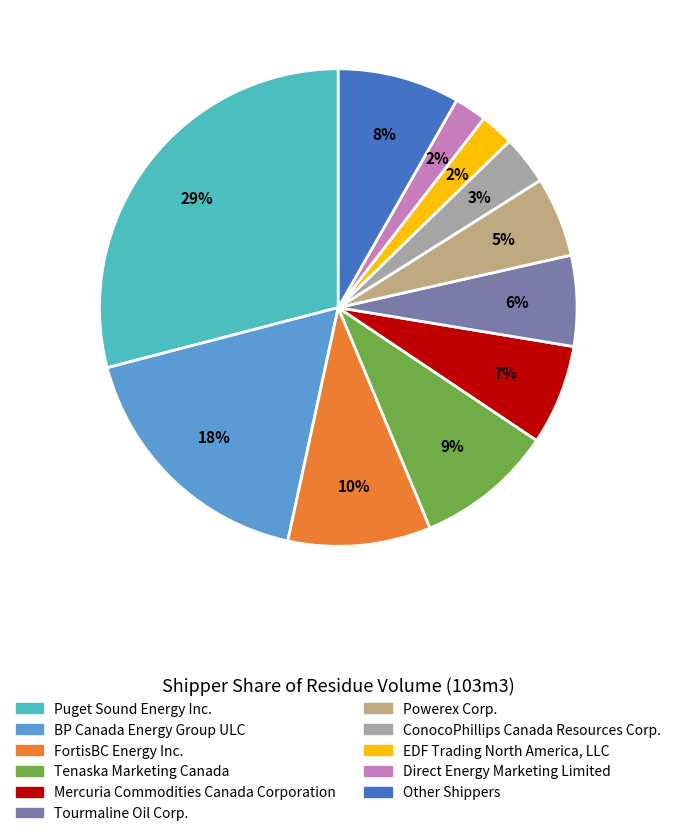

Is there any slice that represents more than half of the pie?

No